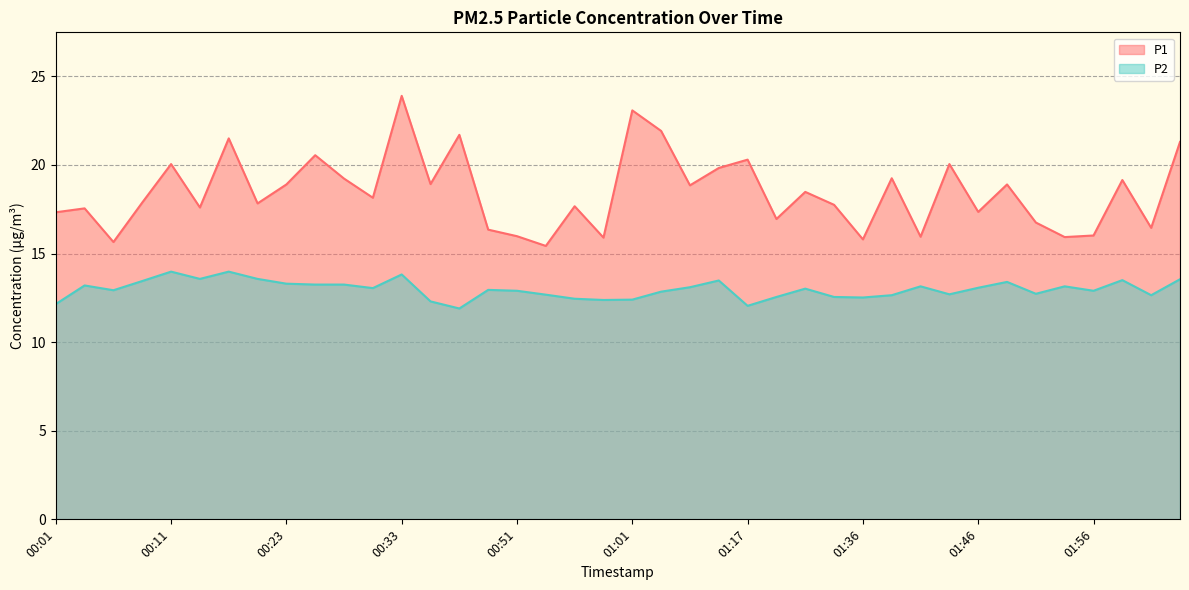

Count the number of categories in the chart.

40